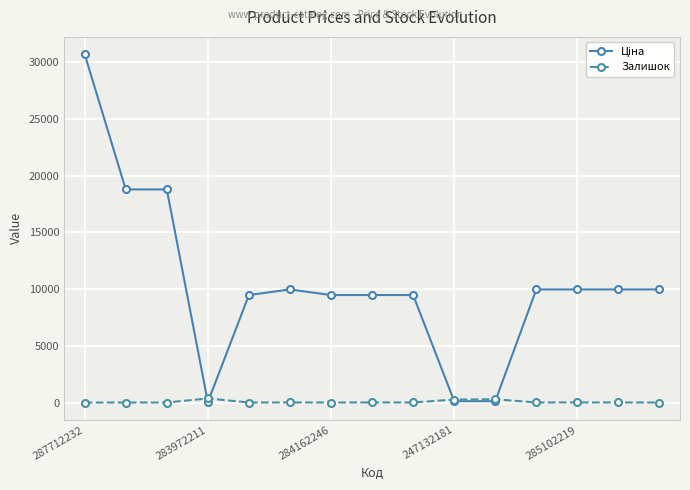

True or false: Залишок has more than 0 points higher than both neighbors.

True